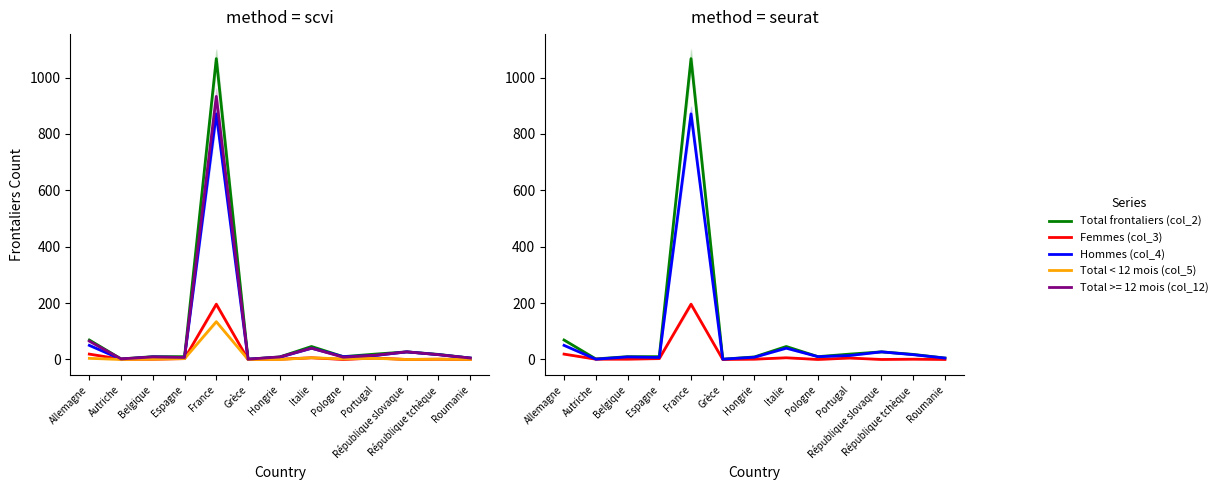

Is this an area chart (filled region under the line)?

No